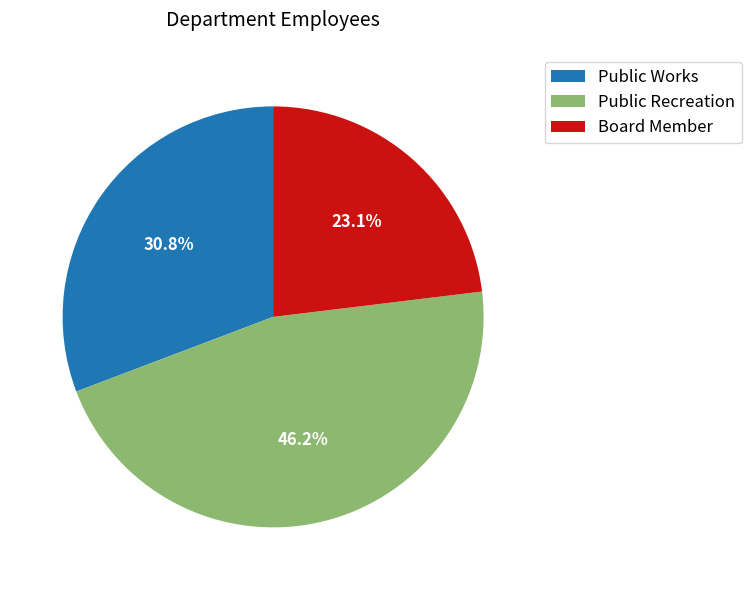

Is there a majority slice in this chart?

No